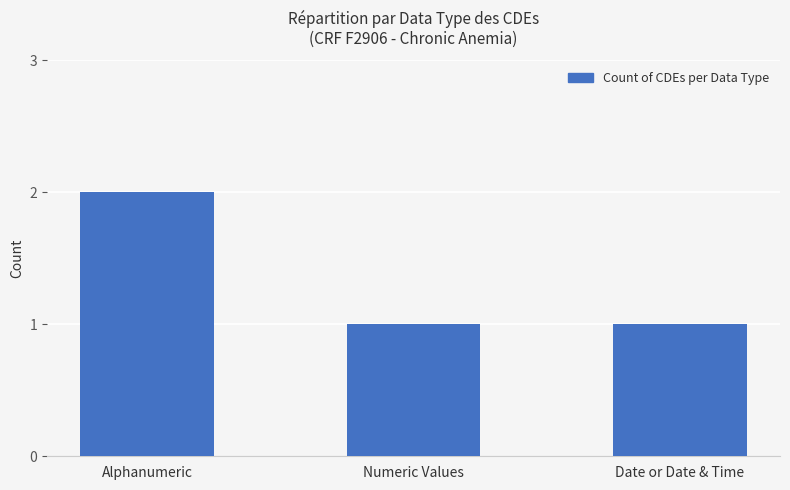

Does the chart contain stacked bars?

No